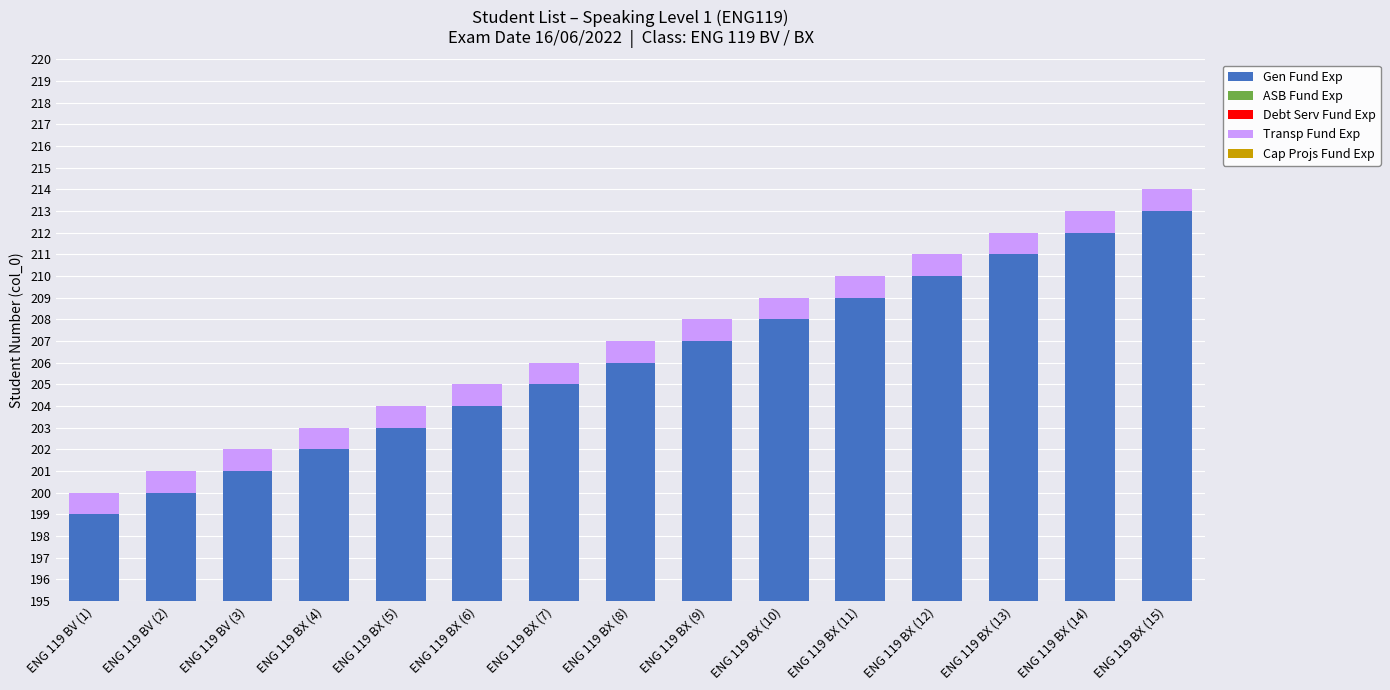

The value of Cap Projs Fund Exp at ENG 119 BX (9) is 0. True or false?

True